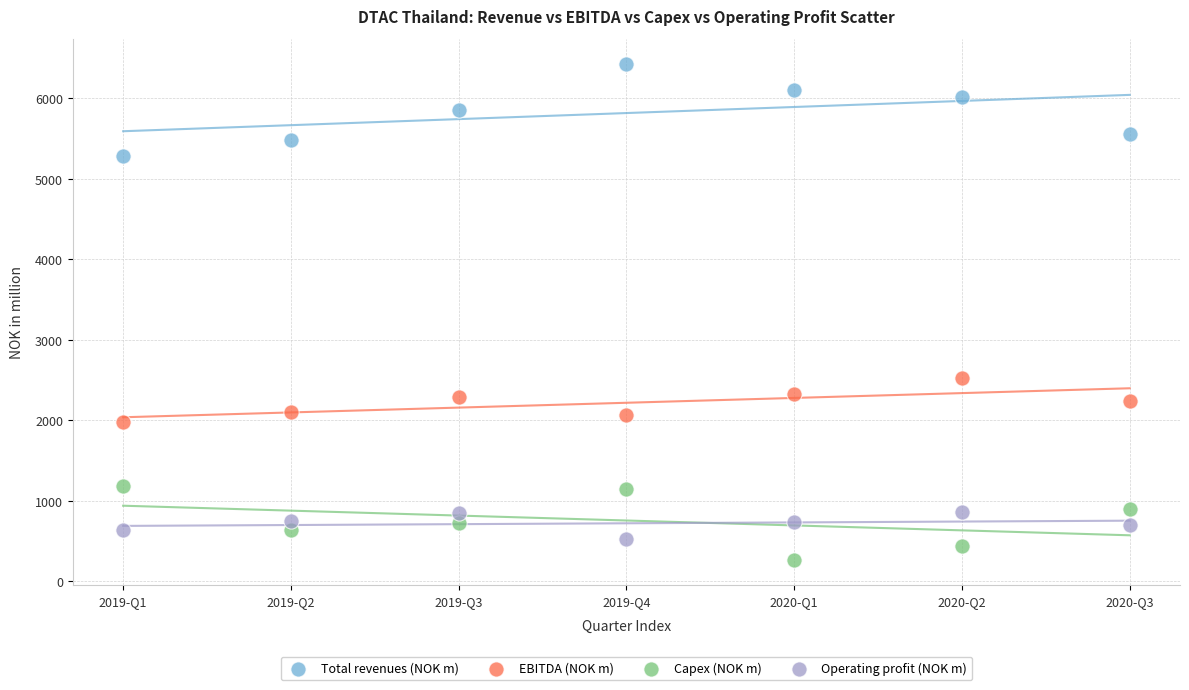

Across all data points, what is the range of Y values (max minus min)?

6167.8